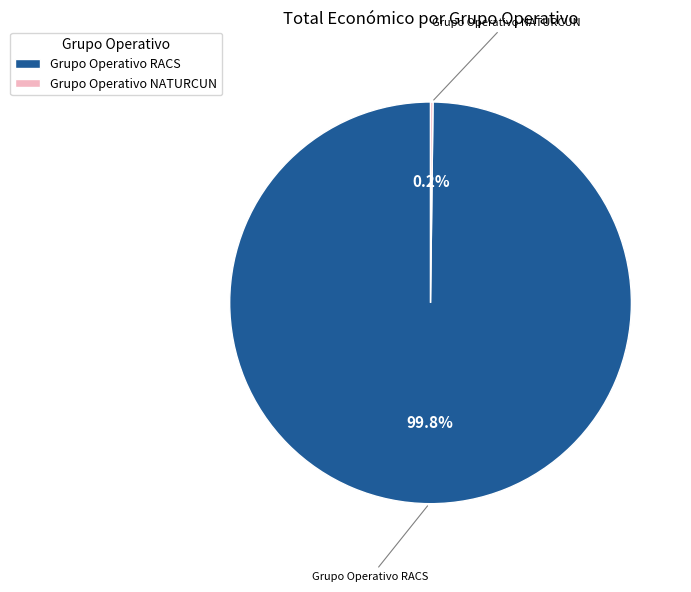

Which slice is the largest?

Grupo Operativo RACS